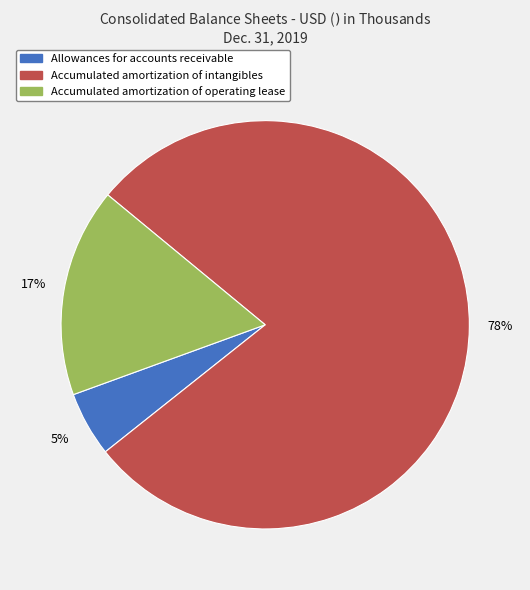

Rank the categories by value from highest to lowest.

Accumulated amortization of intangibles, Accumulated amortization of operating lease, Allowances for accounts receivable